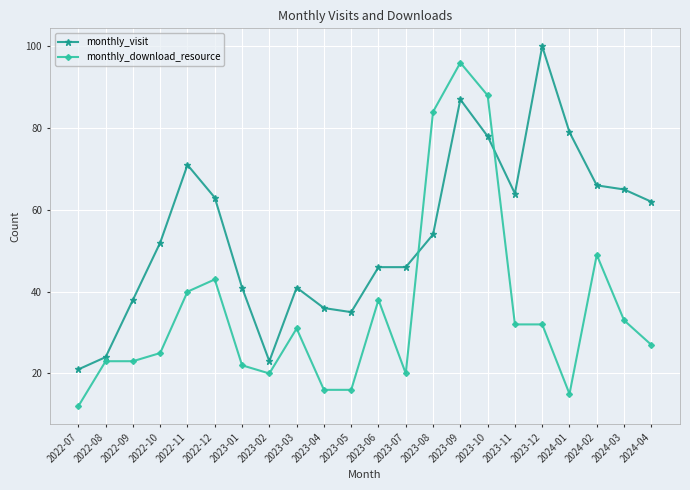

What are all the series names shown in the legend?

monthly_visit, monthly_download_resource